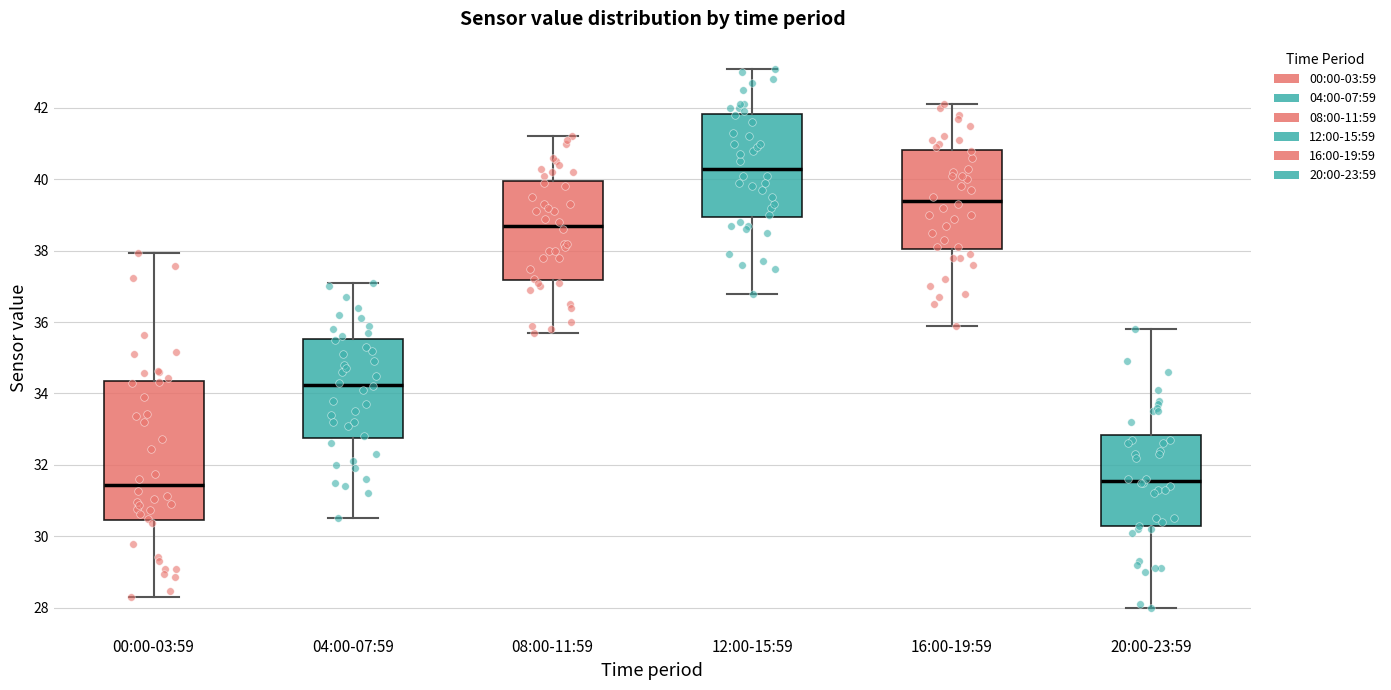

Which box is the tallest, from its lower edge to its upper edge?

00:00-03:59